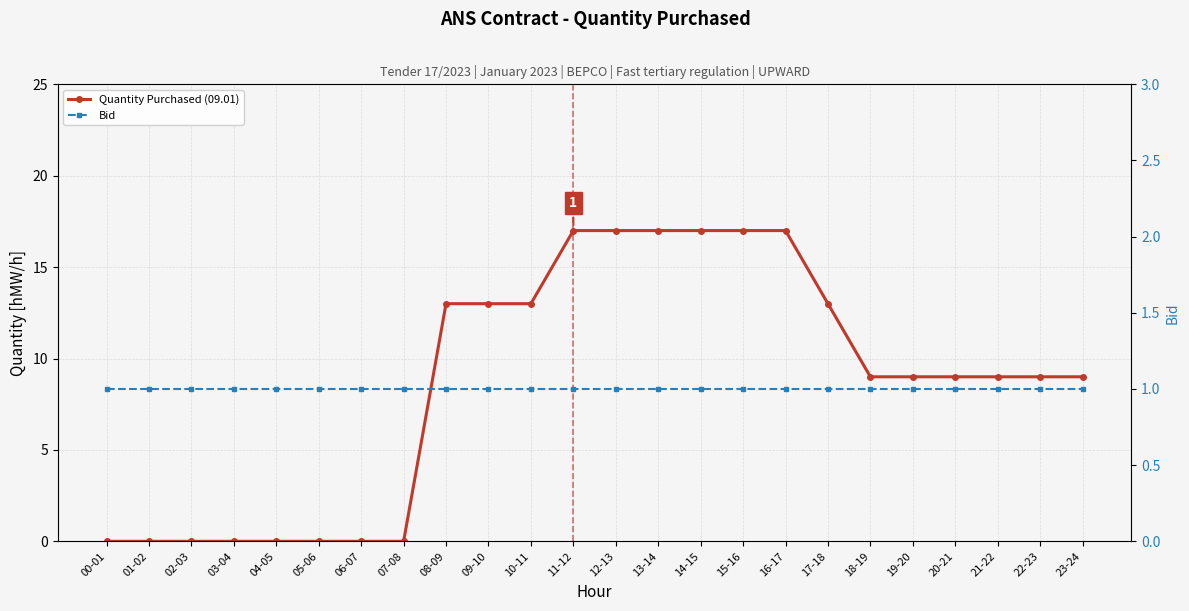

At 17-18, list the series in order from largest to smallest.

Quantity Purchased (09.01), Bid